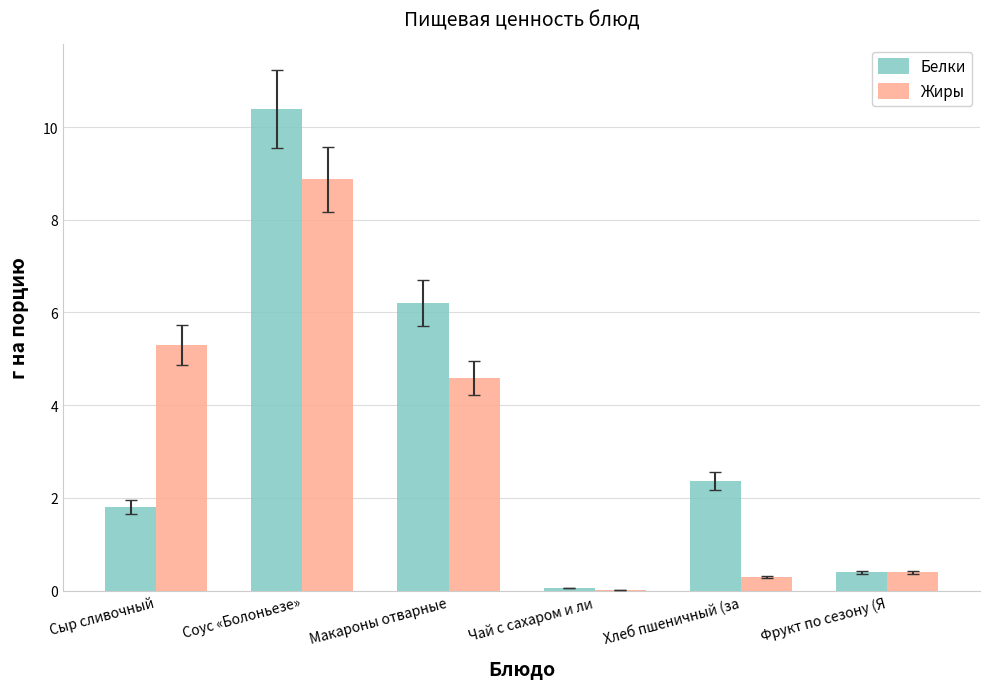

What is the total value across all series at Соус «Болоньезе»?

19.3